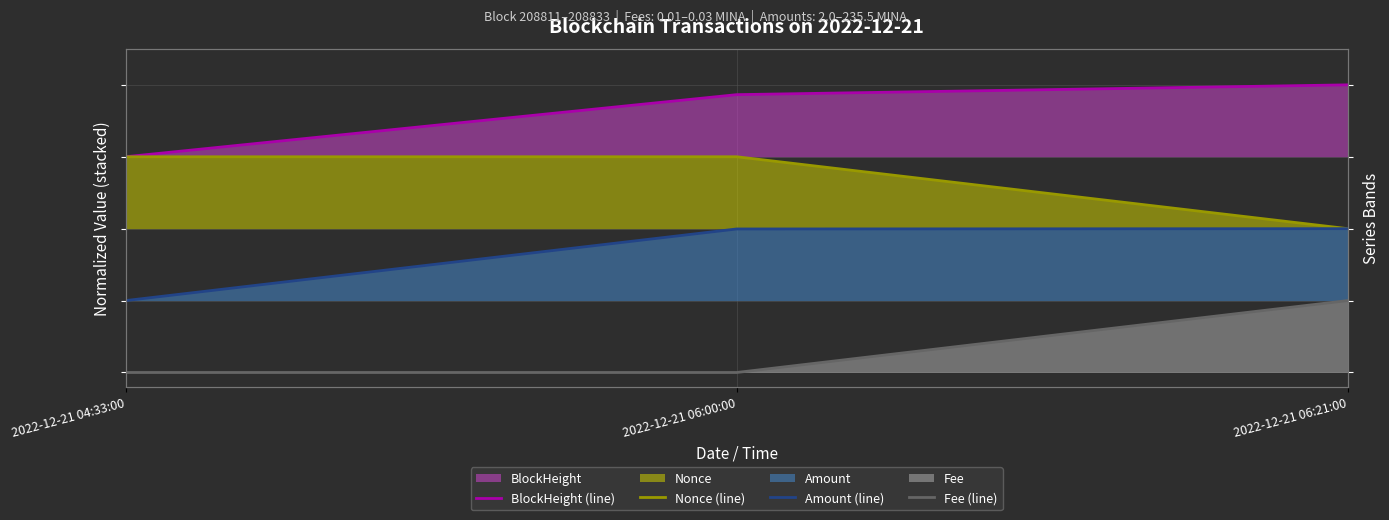

Between 2022-12-21 06:21:00 and 2022-12-21 06:00:00, which is larger?

2022-12-21 06:21:00